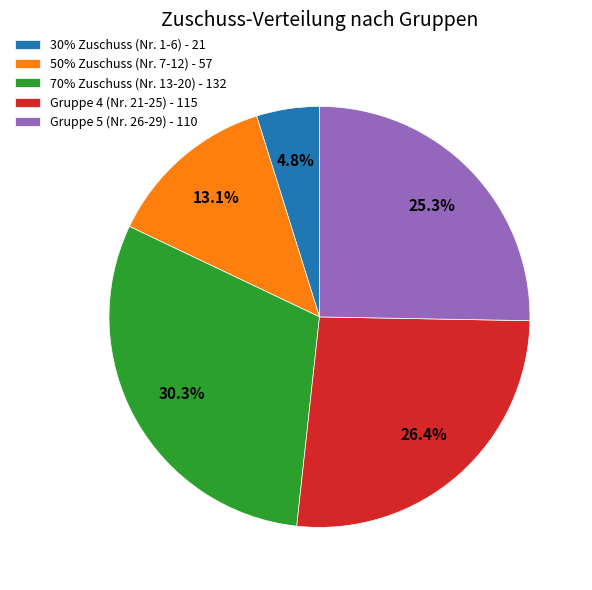

Which has a higher value, Gruppe 5 (Nr. 26-29) - 110 or 50% Zuschuss (Nr. 7-12) - 57?

Gruppe 5 (Nr. 26-29) - 110